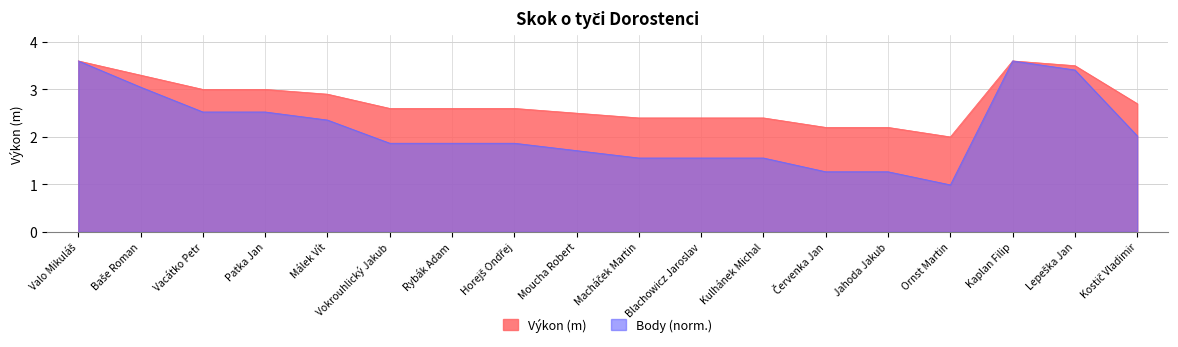

At how many categories does at least one series exceed 1?

18